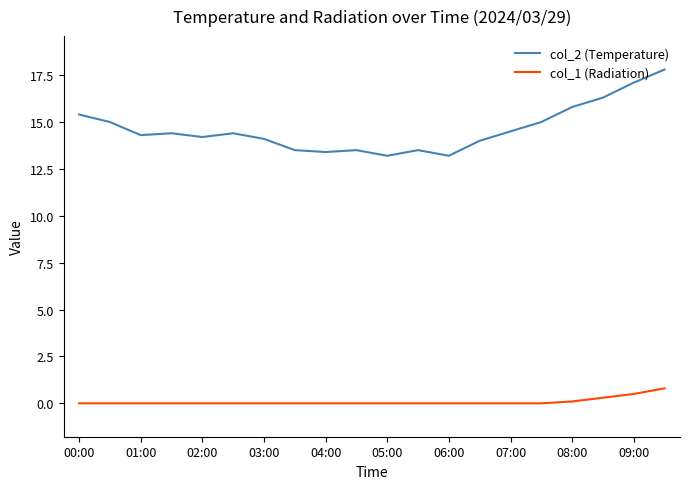

True or false: col_1 (Radiation) and col_2 (Temperature) cross at least once.

False